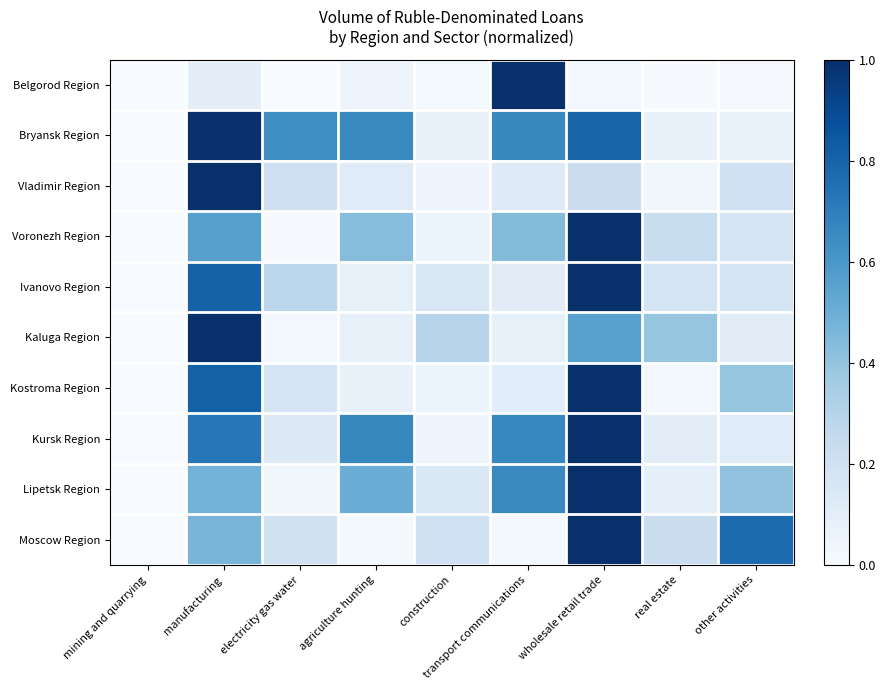

What is the spread (max minus min) of values at wholesale retail trade?

1.0